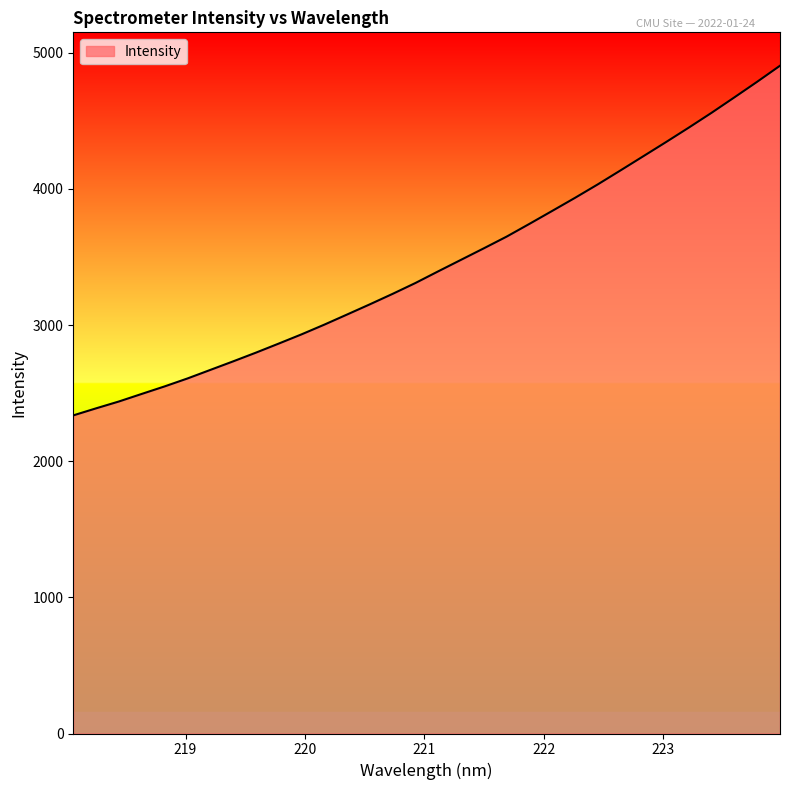

What is the greatest value displayed?

4905.4